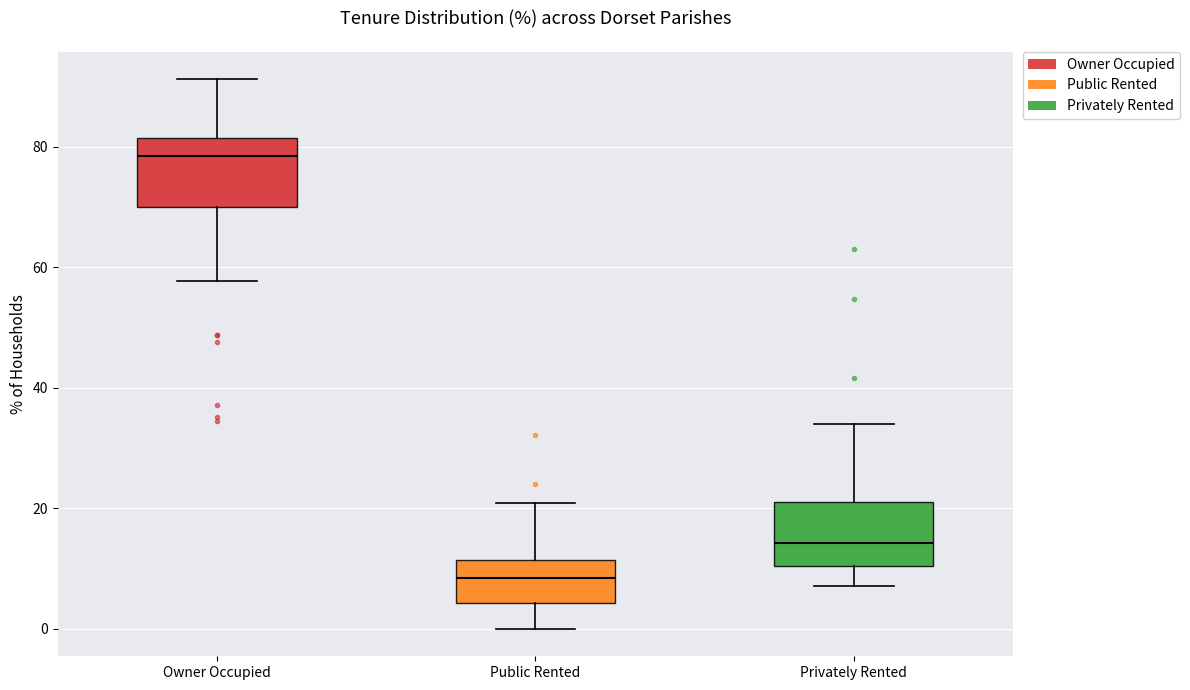

Reading left to right, transcribe this box plot: for each box, give where its median line is, the range the box spans, and where its two whiskers end, as read against the y-axis. The values are not printed on the chart, so give them approximately, as read against the axis.

Owner Occupied: median 78, box 70 to 82, whiskers 58 to 92
Public Rented: median 8, box 4 to 12, whiskers 0 to 20
Privately Rented: median 14, box 10 to 22, whiskers 8 to 34